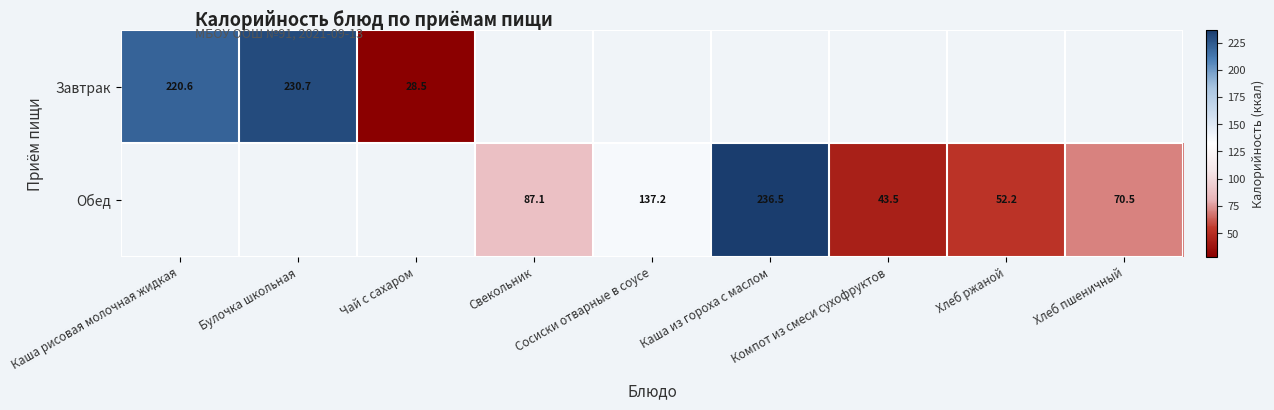

Which series has the widest spread of values?

Завтрак